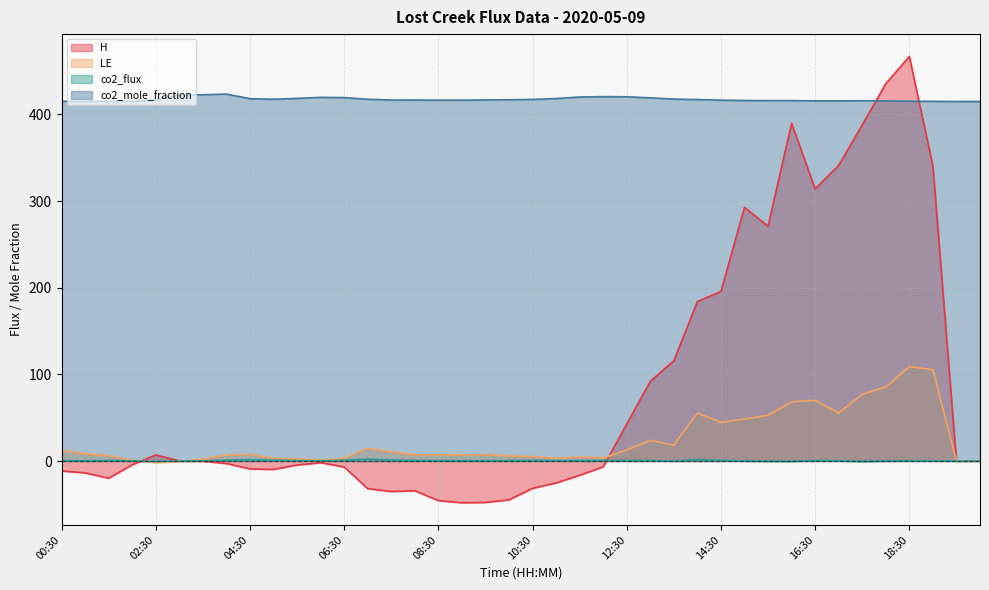

Does the chart display data point markers on the line(s)?

No